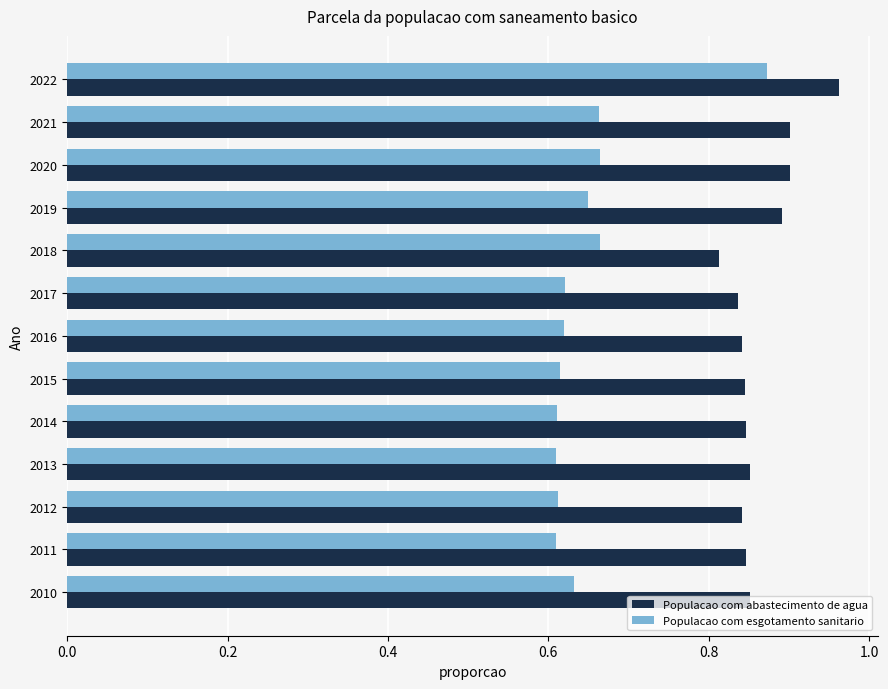

At which category is the sum across all series the highest?

2022